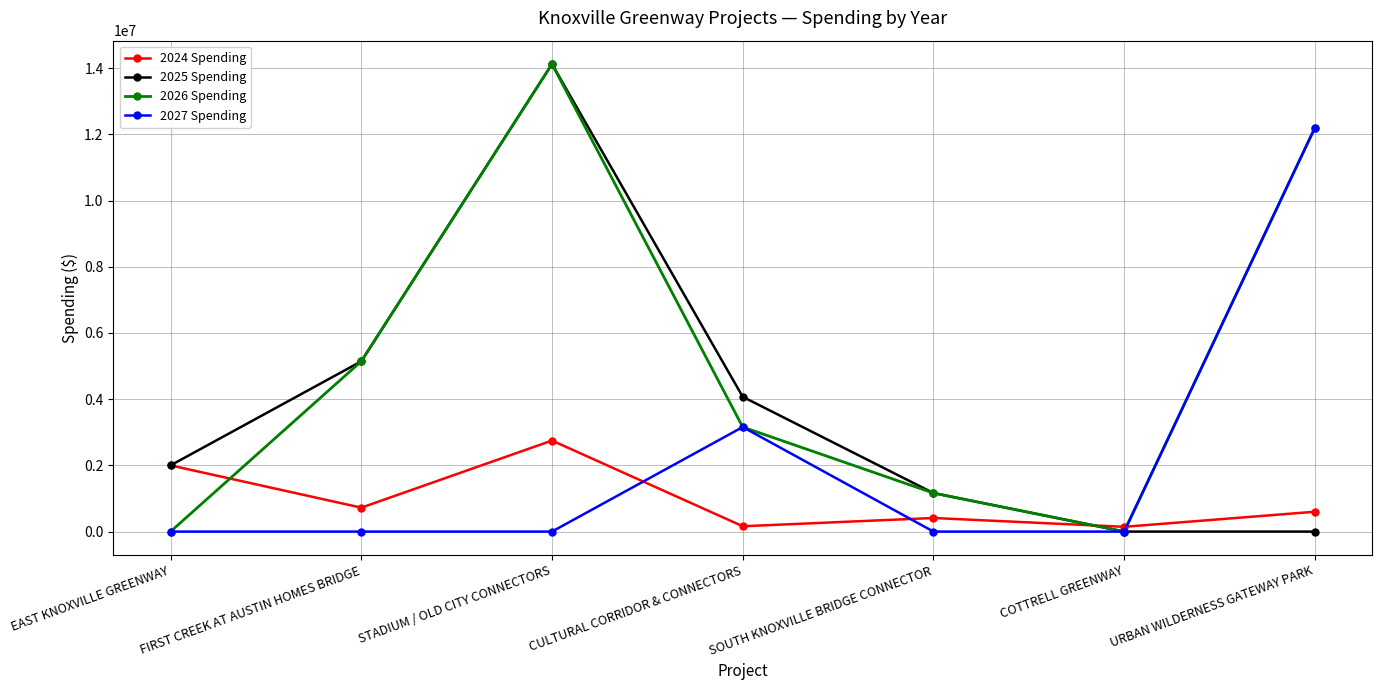

What is the maximum value for 2024 Spending?

2750000